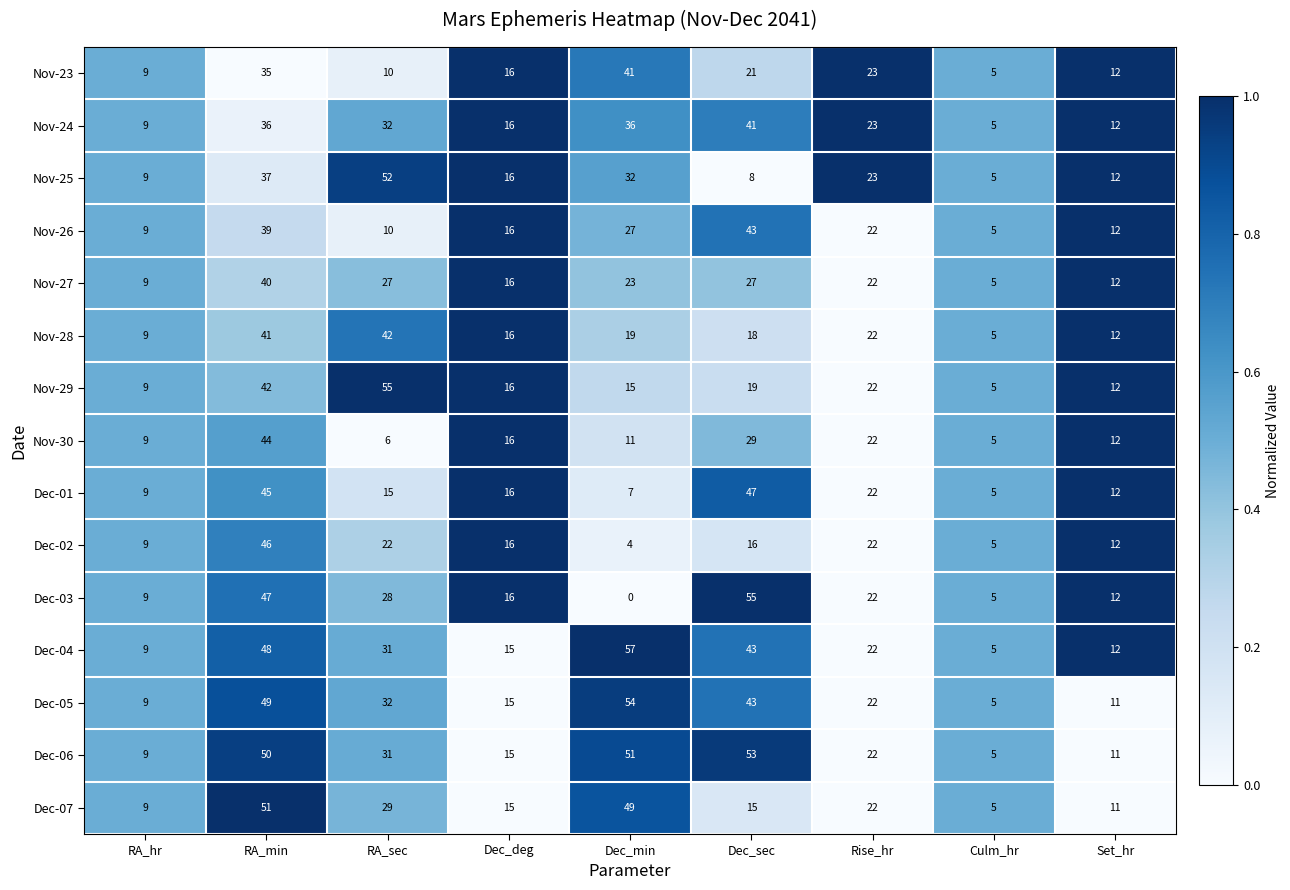

How many data points in Nov-29 are less than 16?

4